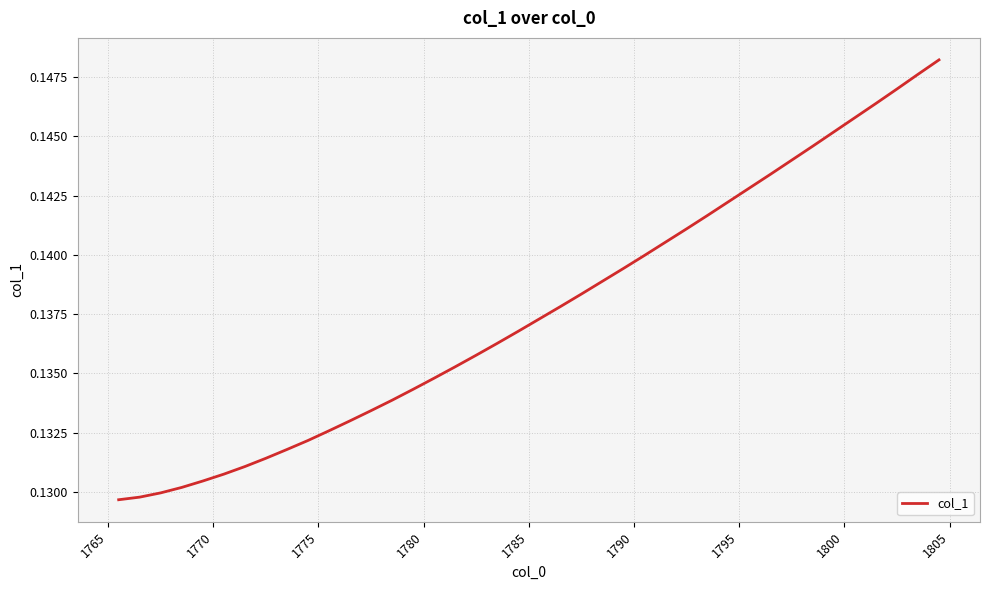

Reading right to left, transcribe all the data shown in this chart.

0.1	0.1	0.1	0.1	0.1	0.1	0.1	0.1	0.1	0.1	0.1	0.1	0.1	0.1	0.1	0.1	0.1	0.1	0.1	0.1	0.1	0.1	0.1	0.1	0.1	0.1	0.1	0.1	0.1	0.1	0.1	0.1	0.1	0.1	0.1	0.1	0.1	0.1	0.1	0.1